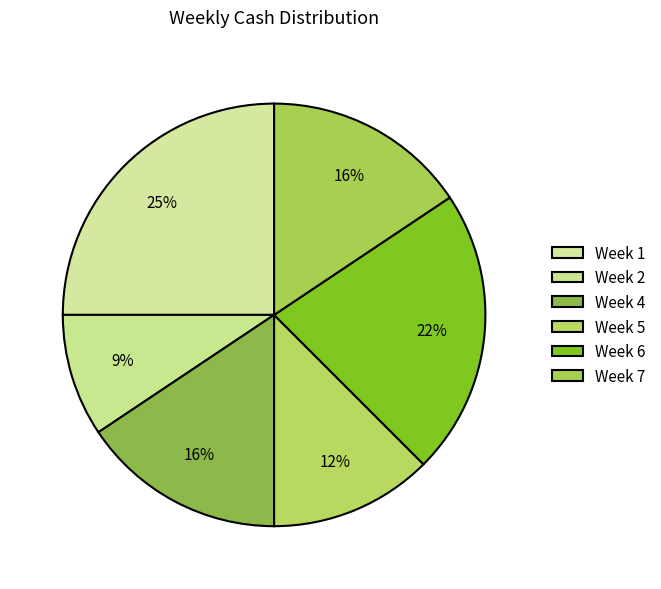

How many segments does this pie chart have?

6